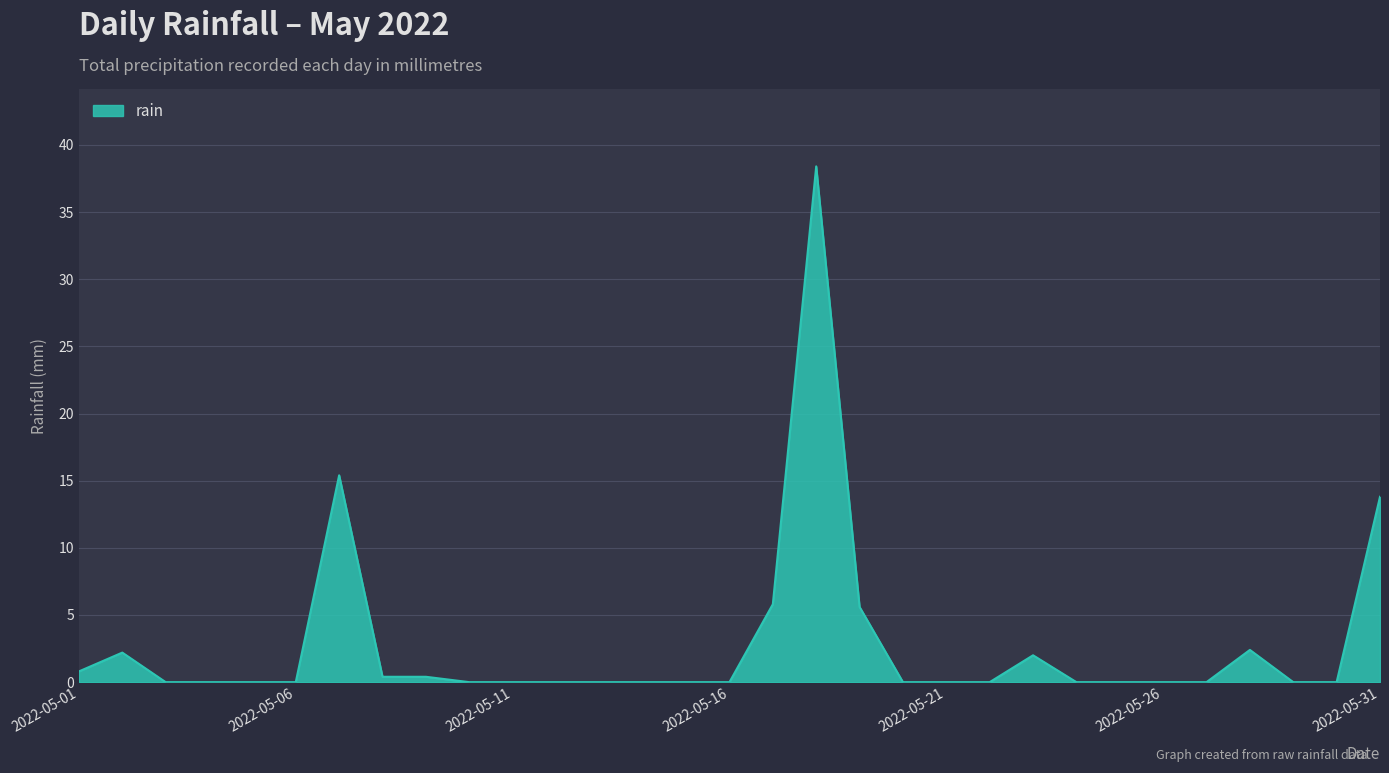

What is the maximum value shown in the chart?

38.4